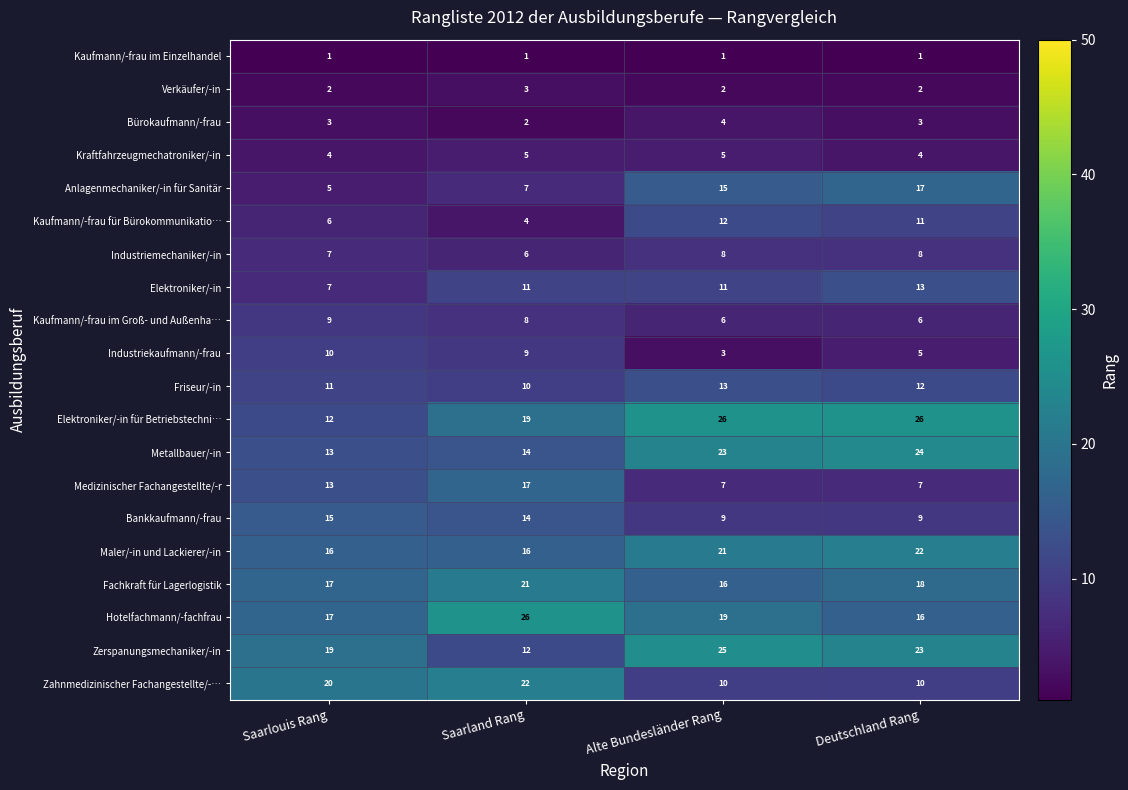

What is the sum of the Industriemechaniker/-in values at Saarland Rang and Deutschland Rang?

14